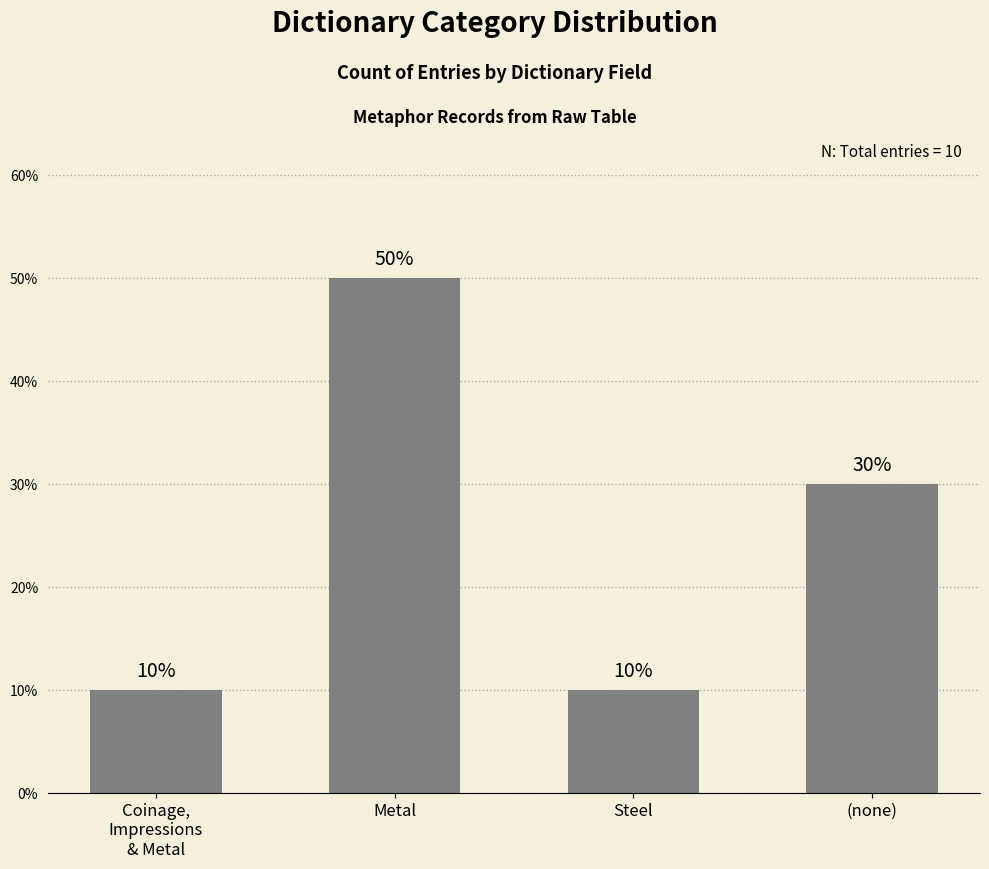

What is the approximate value at Coinage,
Impressions
& Metal?

1